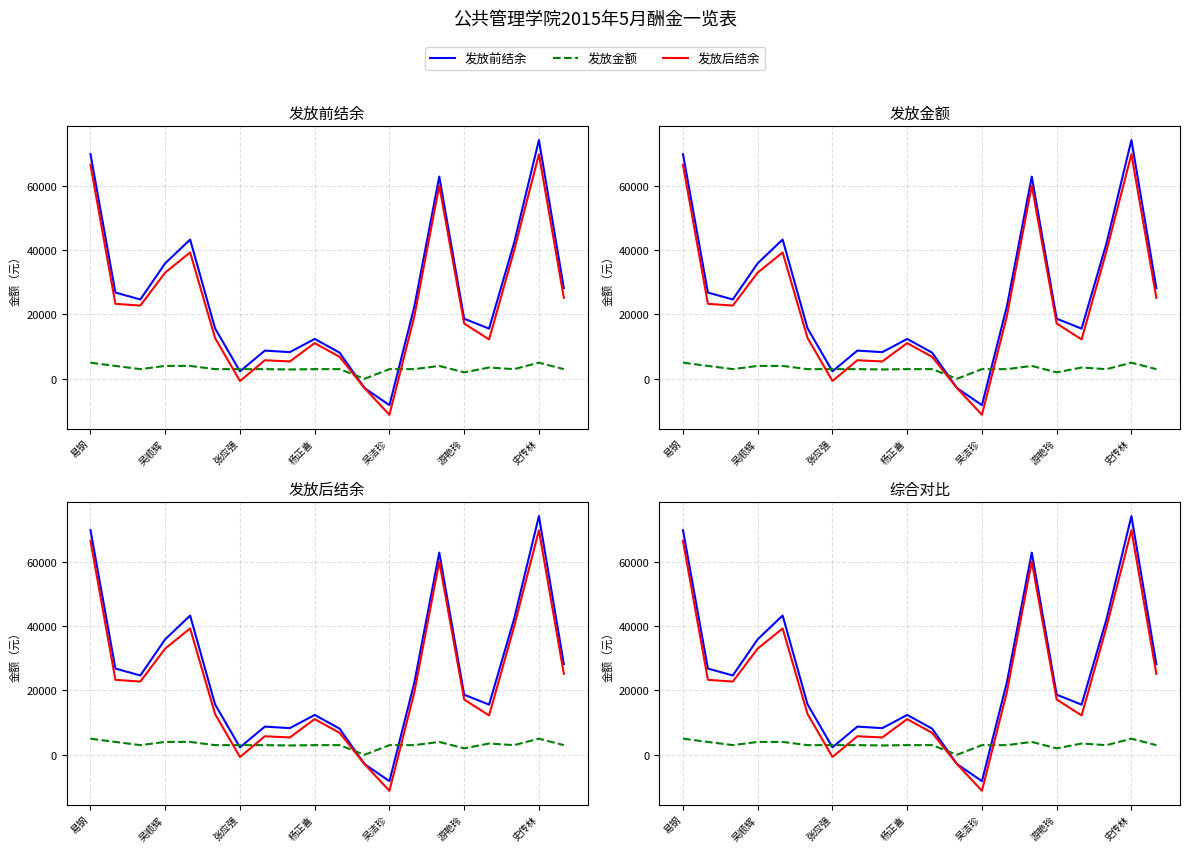

What position from the right is 易钢?

20